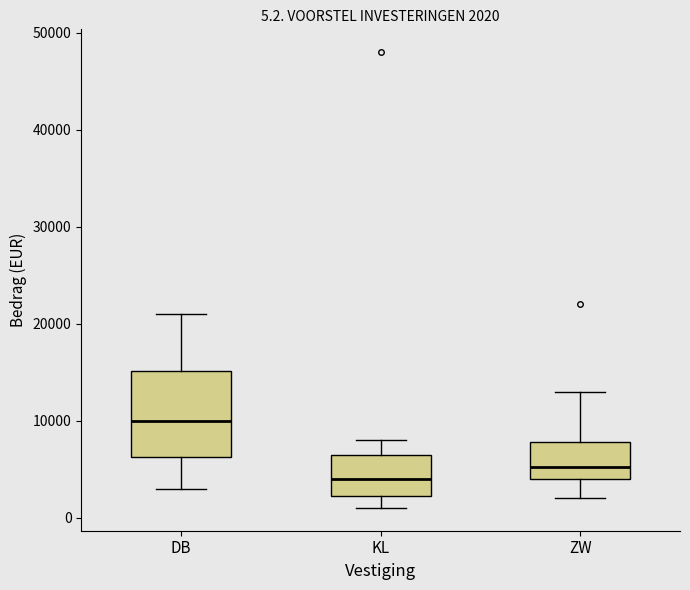

Which box has the highest median line?

DB